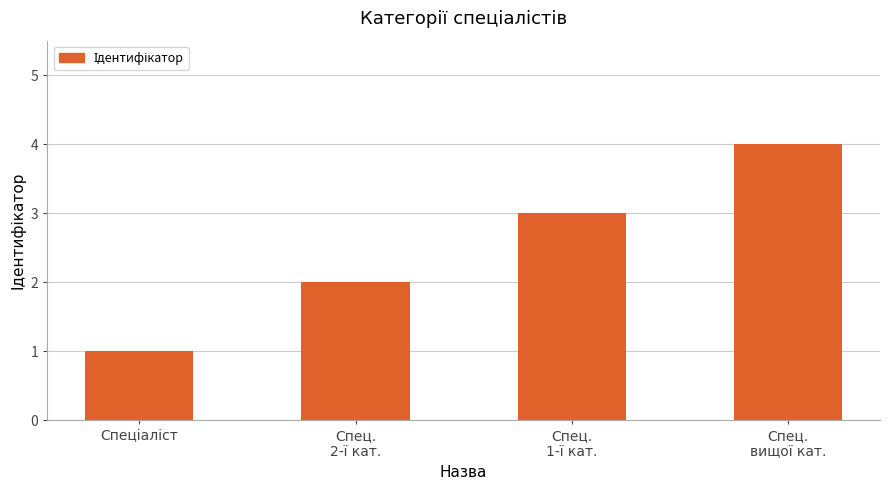

What is the maximum value shown in the chart?

4